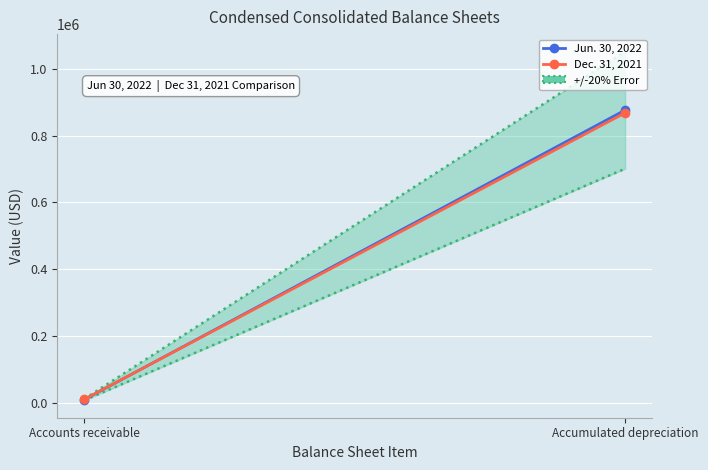

Reading right to left, what are all the values shown in this chart?

Jun. 30, 2022: 876354	10227
Dec. 31, 2021: 868036	11105